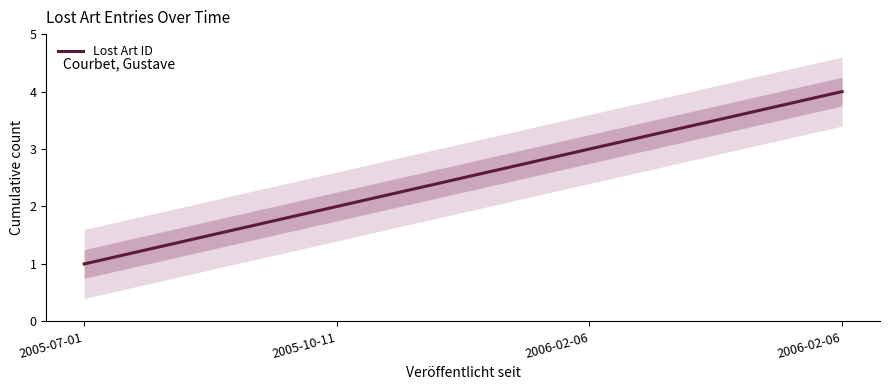

Which category has the highest value across all series?

2006-02-06